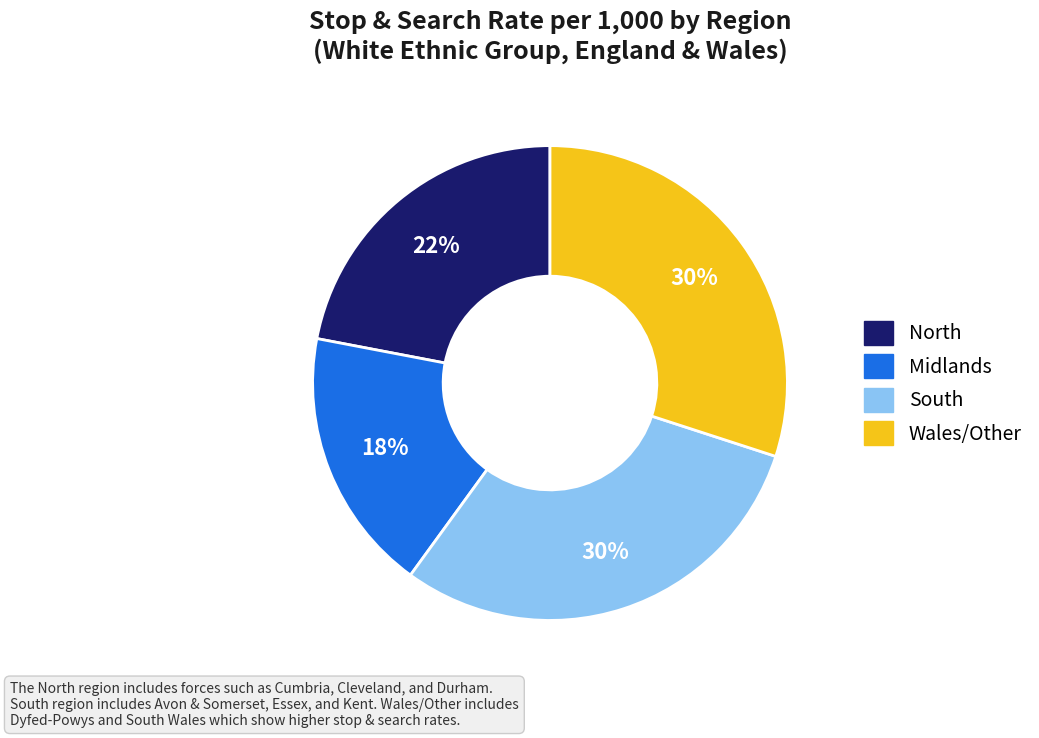

Does any single category account for the majority?

No